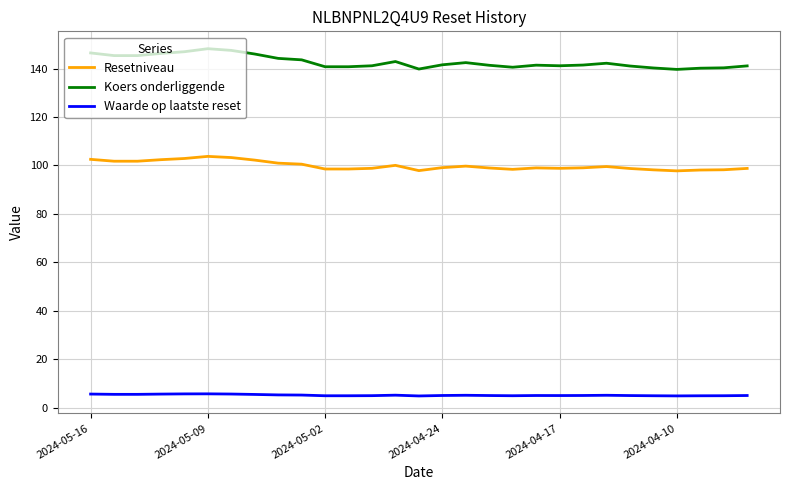

What is the greatest value displayed?

148.2